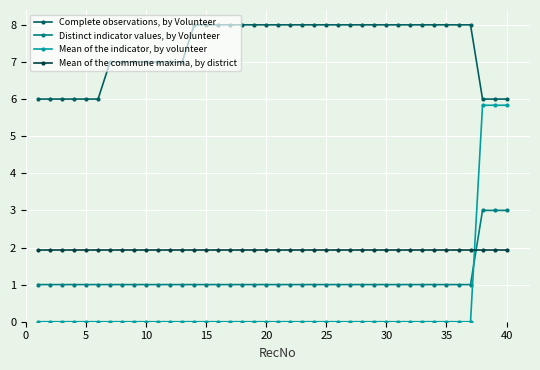

What are all the series names shown in the legend?

Complete observations, by Volunteer, Distinct indicator values, by Volunteer, Mean of the indicator, by volunteer, Mean of the commune maxima, by district